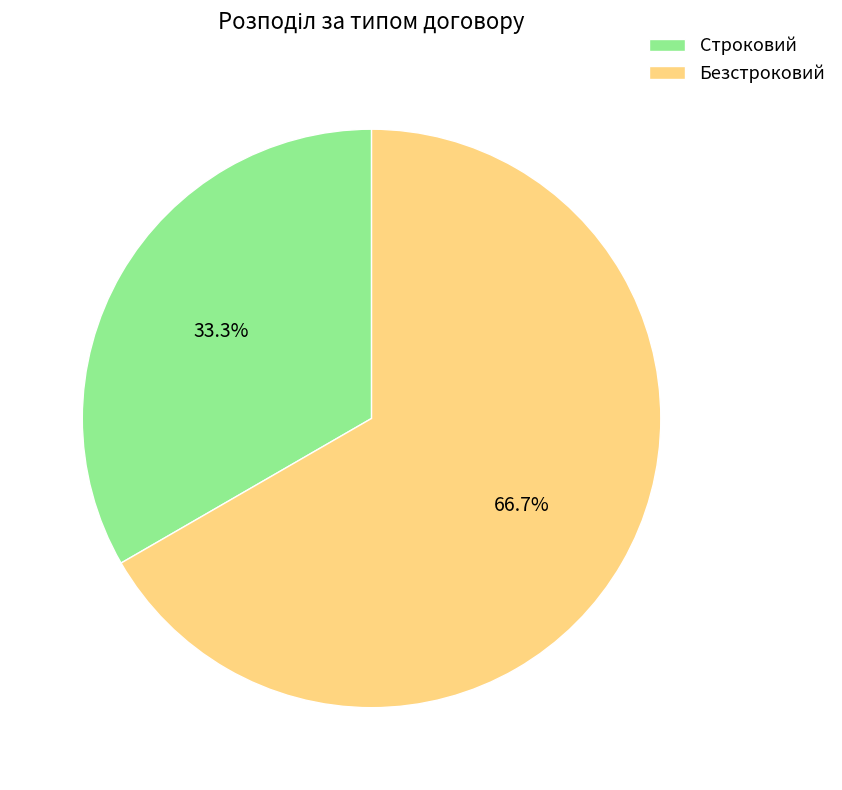

How much of the chart is everything except Безстроковий?

33.3%